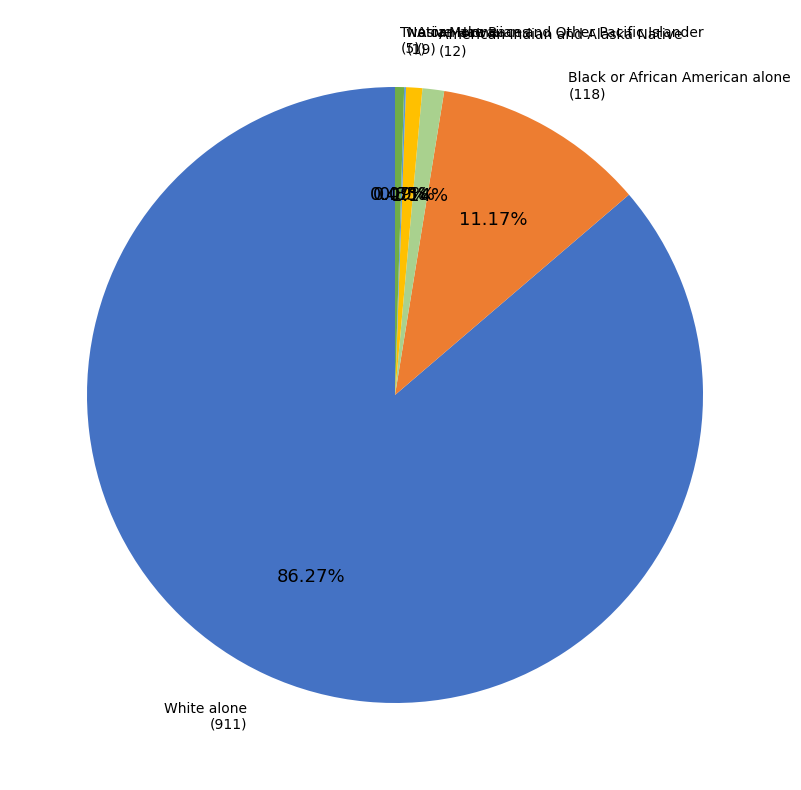

Is there a majority slice in this chart?

Yes